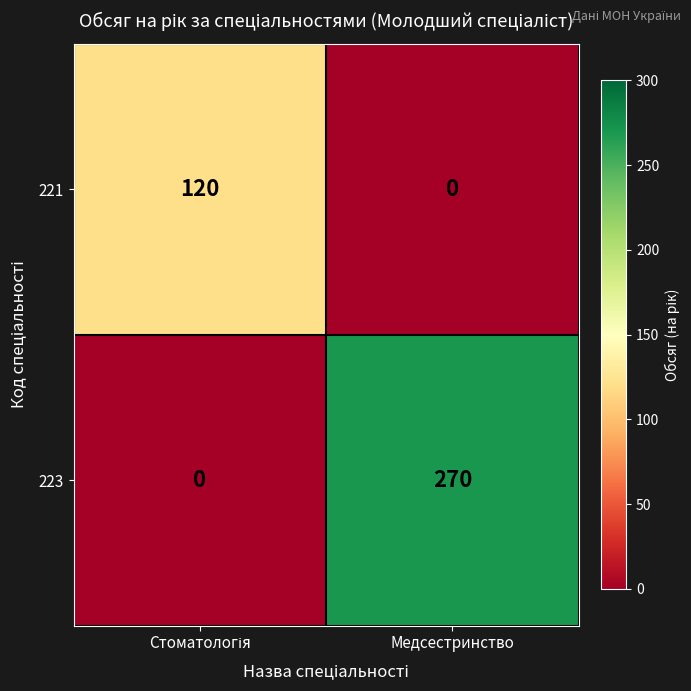

Which series has the largest total across all categories?

223